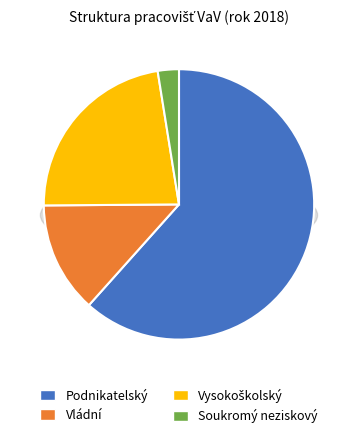

To the nearest percent, what portion does Vládní represent?

13%